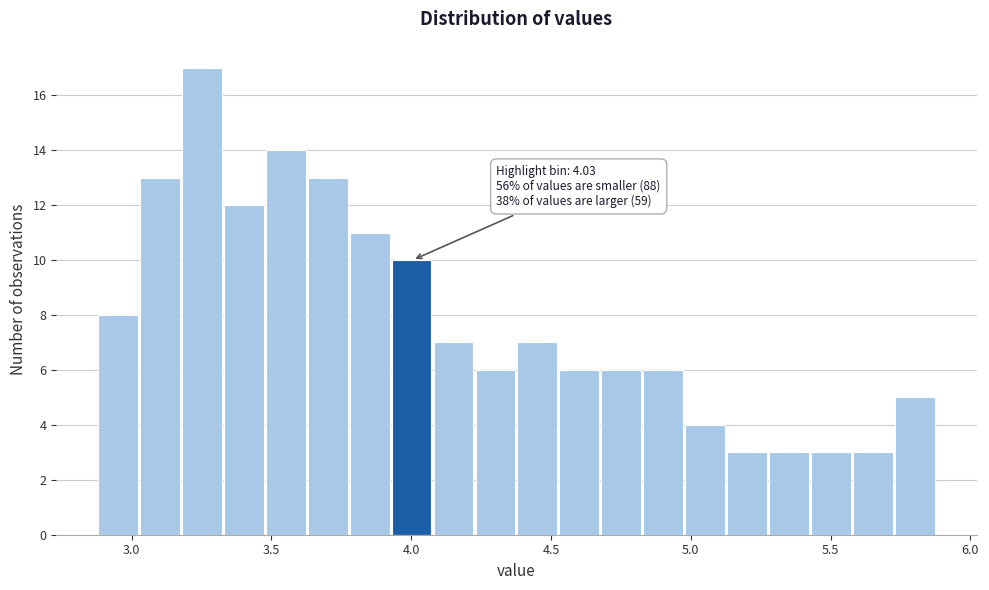

Read against the x-axis, roughly where is the centre of the tallest bar?

3.25